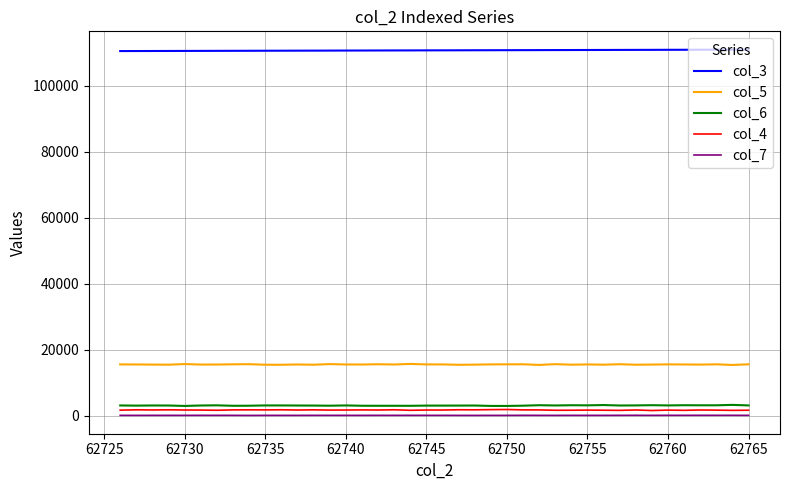

Which series has the largest total across all categories?

col_3